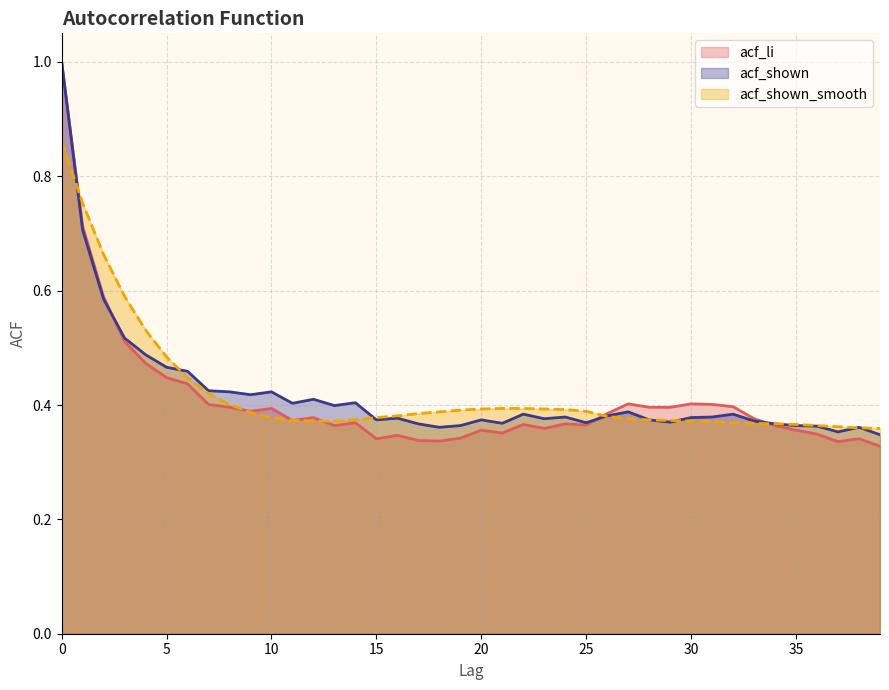

Reading left to right, list all the values displayed in this chart.

acf_li: 1.0	0.7	0.6	0.5	0.5	0.4	0.4	0.4	0.4	0.4	0.4	0.4	0.4	0.4	0.4	0.3	0.3	0.3	0.3	0.3	0.4	0.4	0.4	0.4	0.4	0.4	0.4	0.4	0.4	0.4	0.4	0.4	0.4	0.4	0.4	0.4	0.3	0.3	0.3	0.3
acf_shown: 1.0	0.7	0.6	0.5	0.5	0.5	0.5	0.4	0.4	0.4	0.4	0.4	0.4	0.4	0.4	0.4	0.4	0.4	0.4	0.4	0.4	0.4	0.4	0.4	0.4	0.4	0.4	0.4	0.4	0.4	0.4	0.4	0.4	0.4	0.4	0.4	0.4	0.4	0.4	0.3
acf_shown_smooth: 0.9	0.8	0.7	0.6	0.5	0.5	0.4	0.4	0.4	0.4	0.4	0.4	0.4	0.4	0.4	0.4	0.4	0.4	0.4	0.4	0.4	0.4	0.4	0.4	0.4	0.4	0.4	0.4	0.4	0.4	0.4	0.4	0.4	0.4	0.4	0.4	0.4	0.4	0.4	0.4